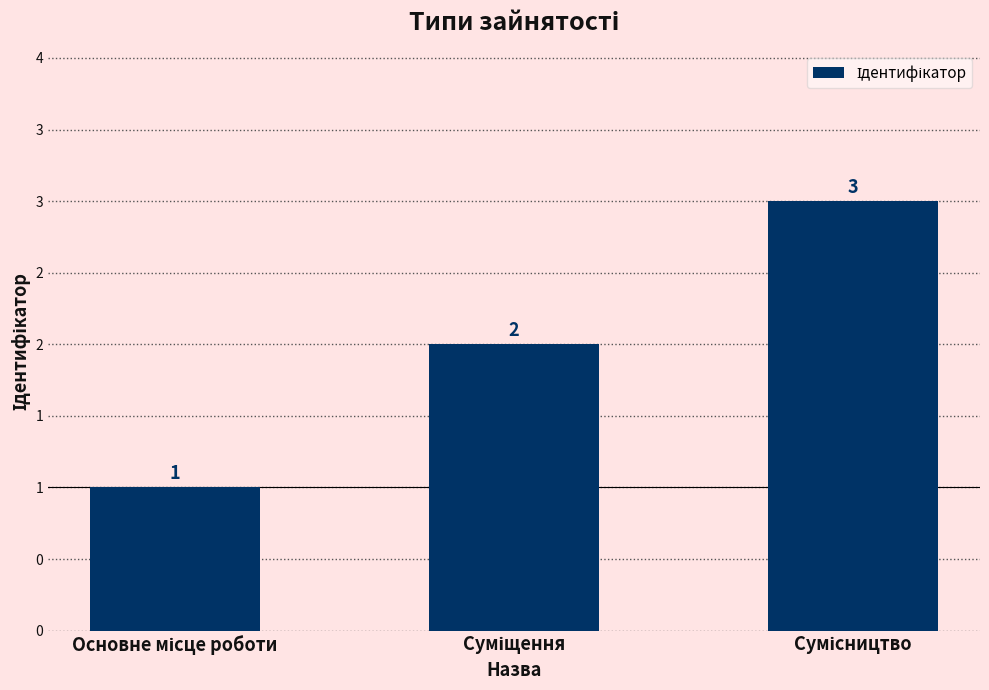

What is the minimum value shown in the chart?

1